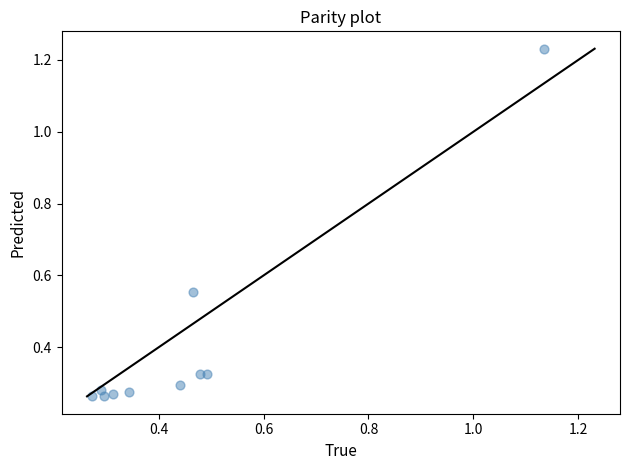

What is the range of Y values (max minus min)?

1.0